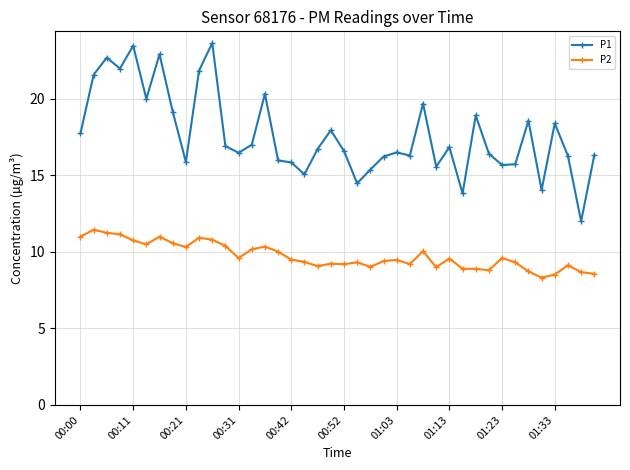

How many distinct data groups are displayed?

2